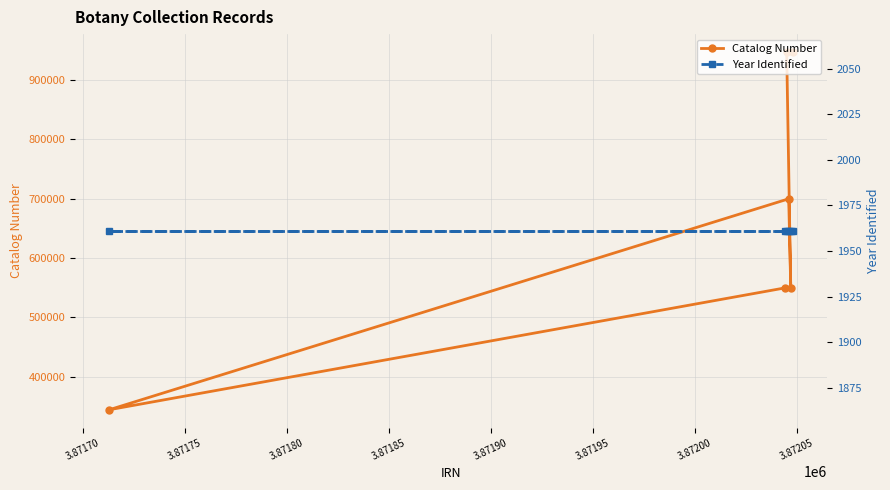

List the series in order of their peak value, highest first.

Catalog Number, Year Identified